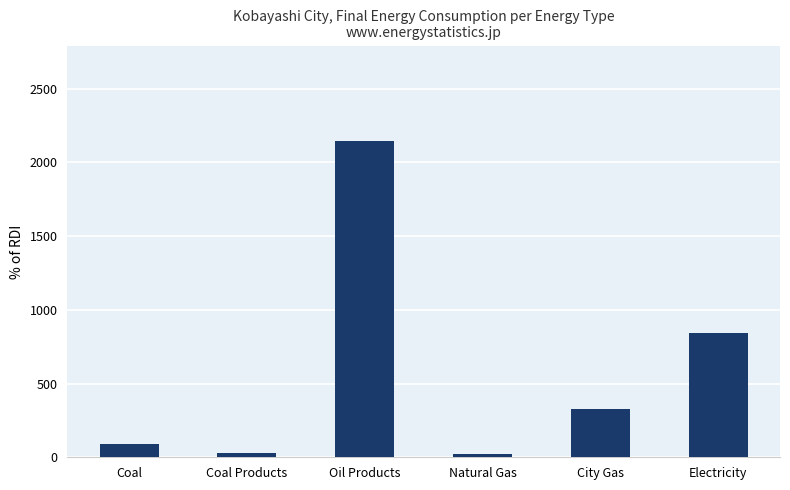

What is the ratio of the value at Natural Gas to the value at Coal Products?

0.8